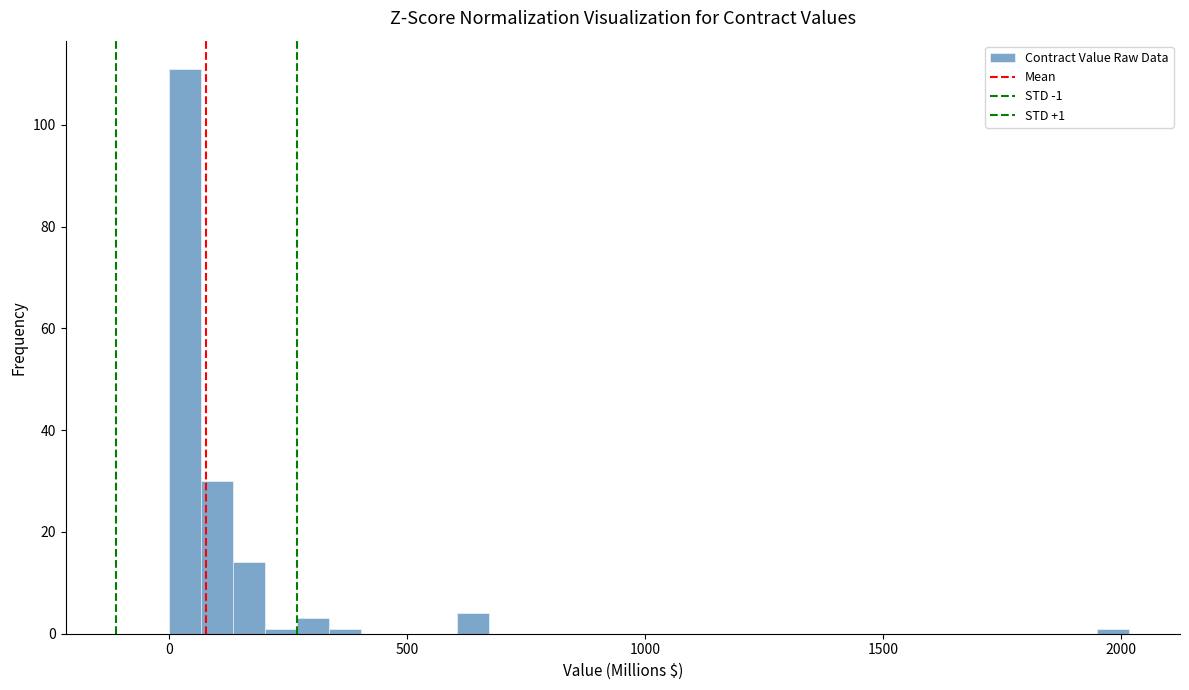

Around what value on the x-axis is the tallest bar? Give the approximate position of its centre, as read against the axis.

50